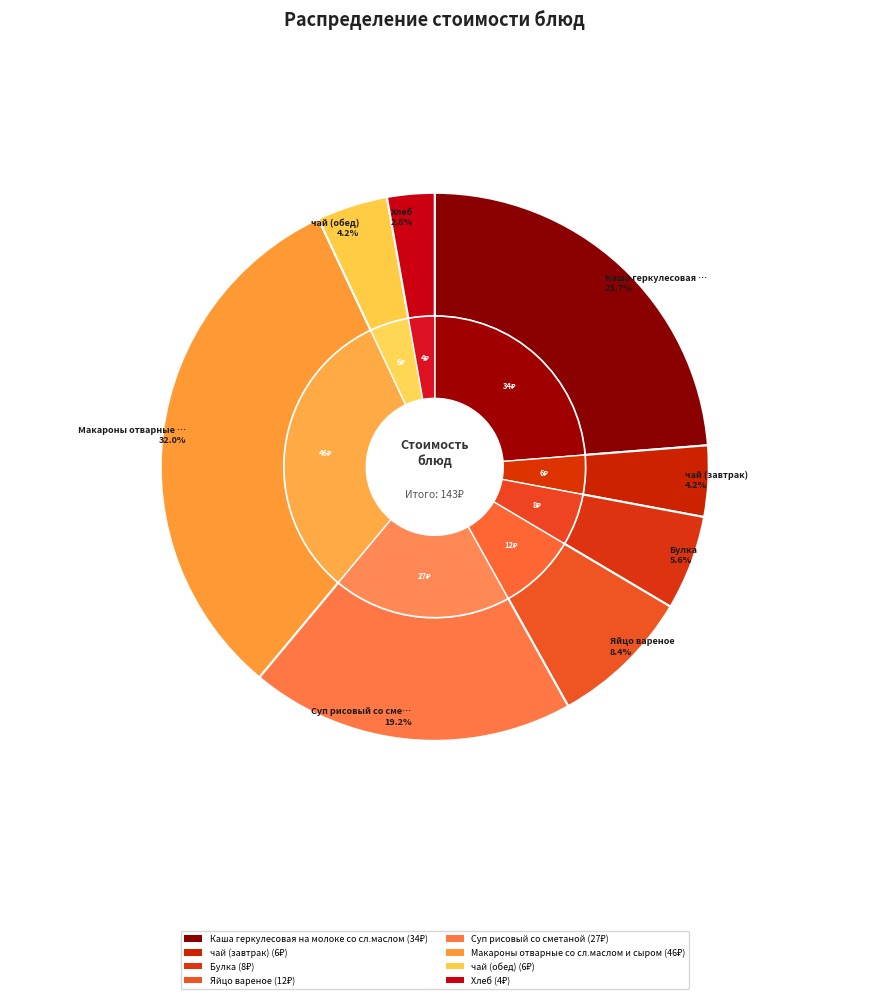

How many segments does this pie chart have?

8